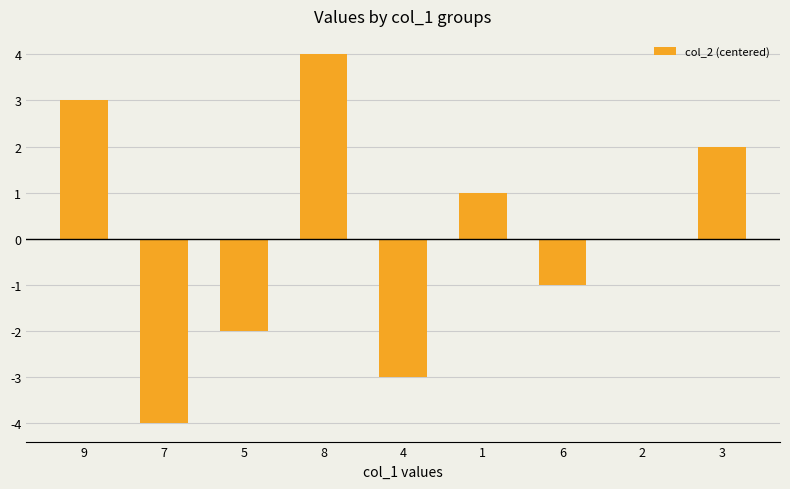

At which category does the chart reach its peak across all series?

8